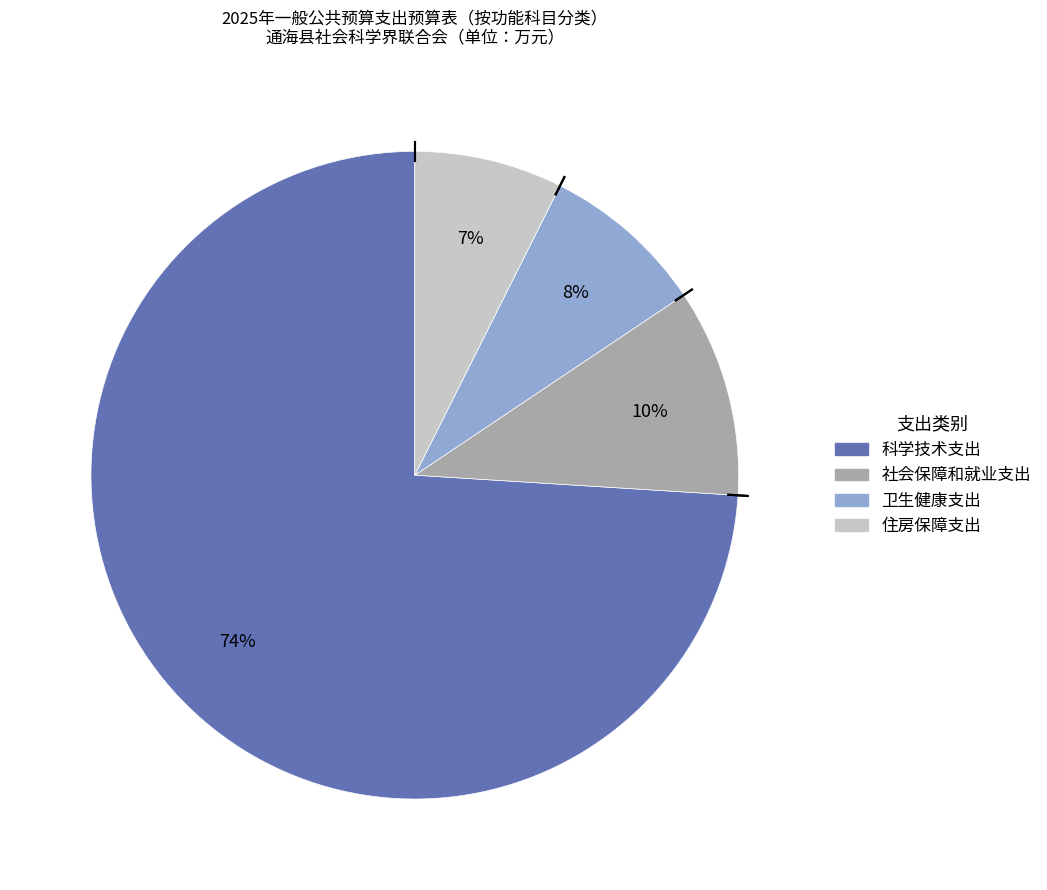

Do 社会保障和就业支出 and 科学技术支出 together represent more than half of the pie?

Yes